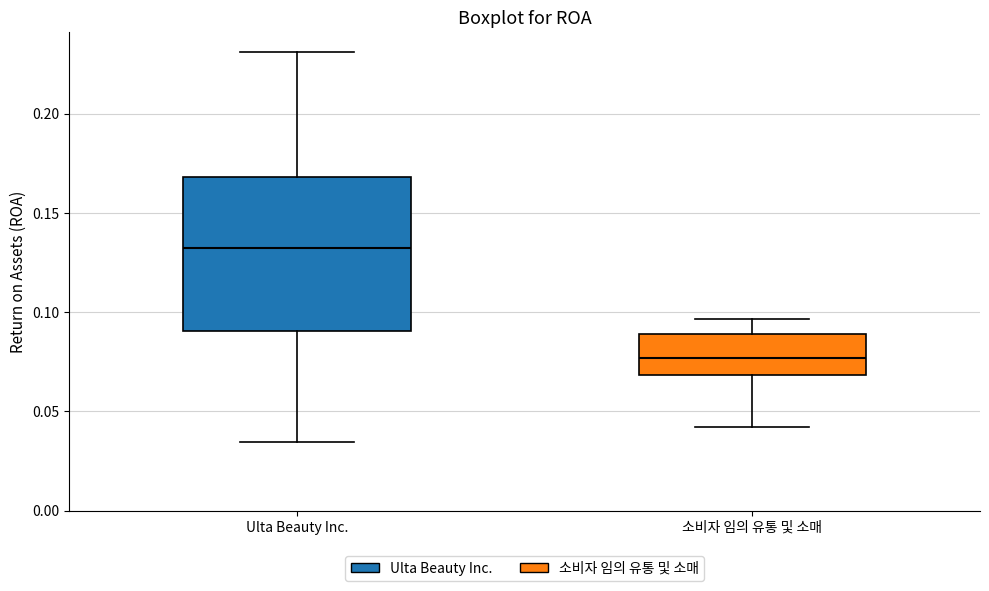

Which box's median line is the lowest?

소비자 임의 유통 및 소매